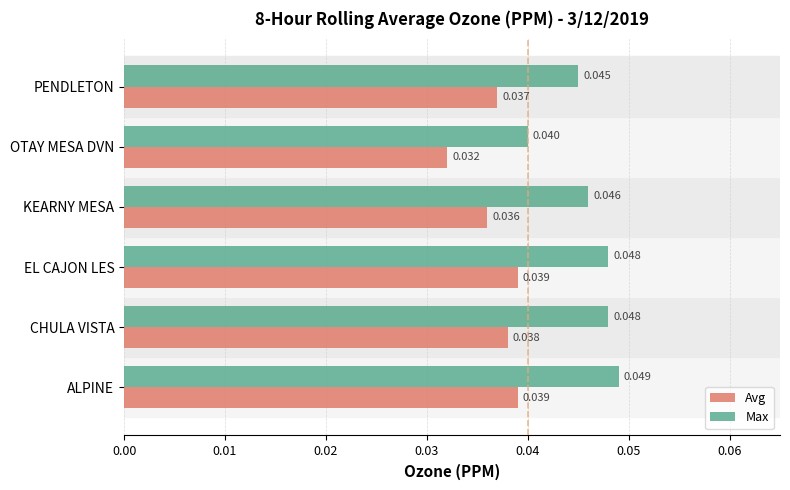

Which label corresponds to the smallest value in the chart?

OTAY MESA DVN